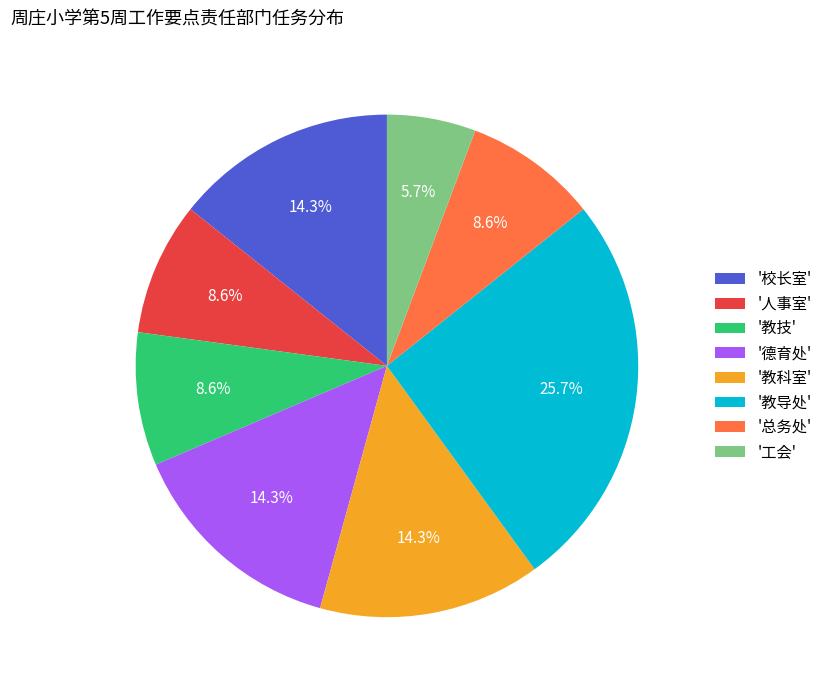

What is the largest slice in the pie chart?

'教导处'